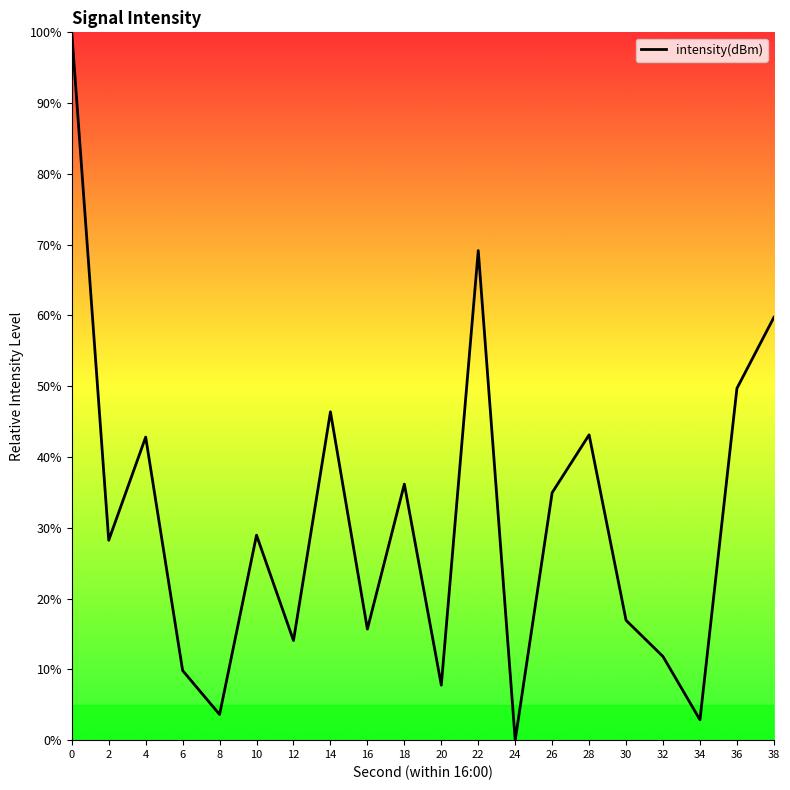

True or false: the data has more than 2 interior local peaks.

True